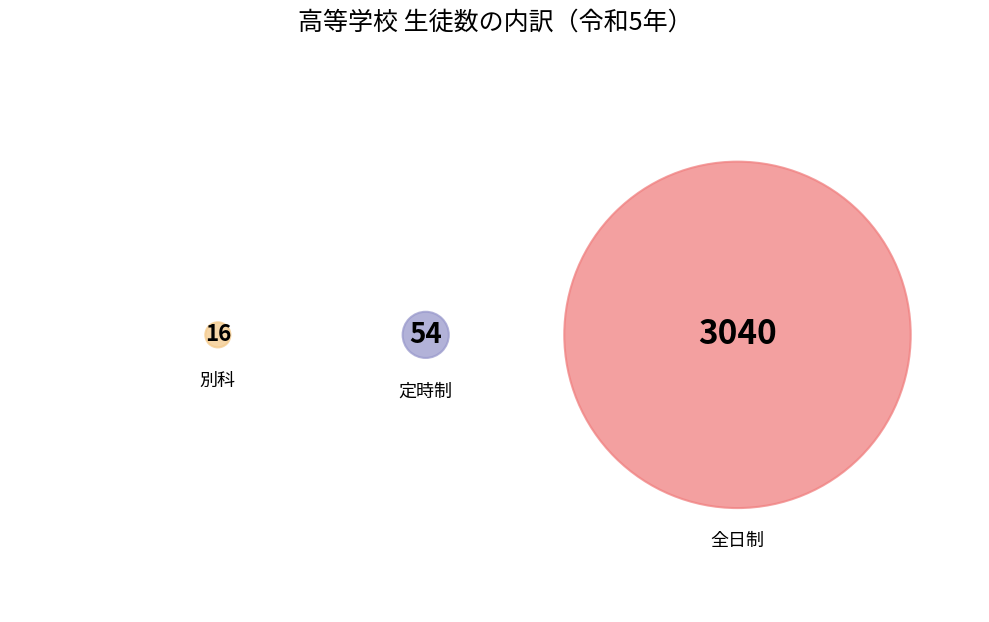

How many segments does this pie chart have?

3